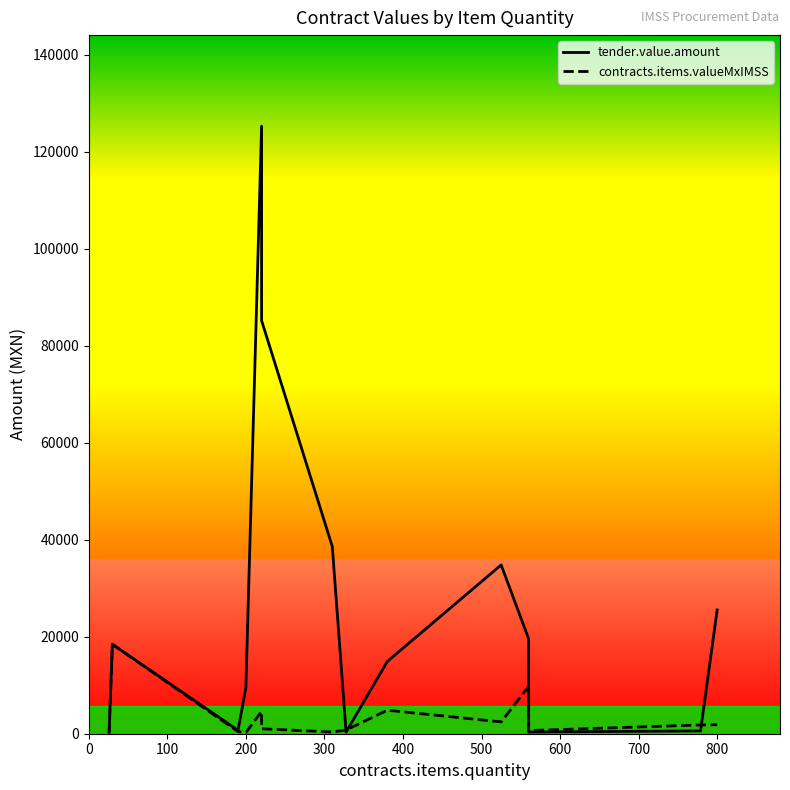

What are all the series names shown in the legend?

tender.value.amount, contracts.items.valueMxIMSS